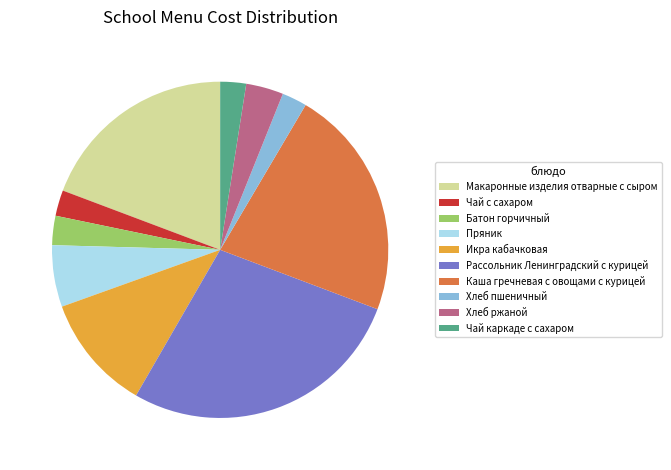

Which category has the biggest portion of the pie?

Рассольник Ленинградский с курицей